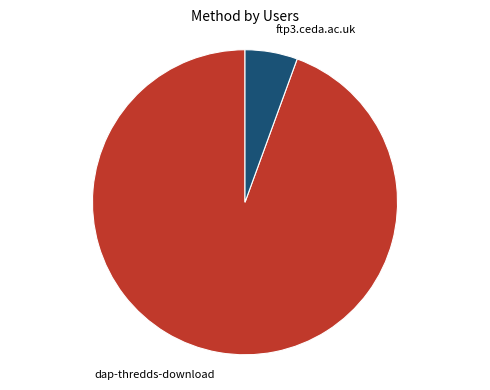

Does any single category account for the majority?

Yes